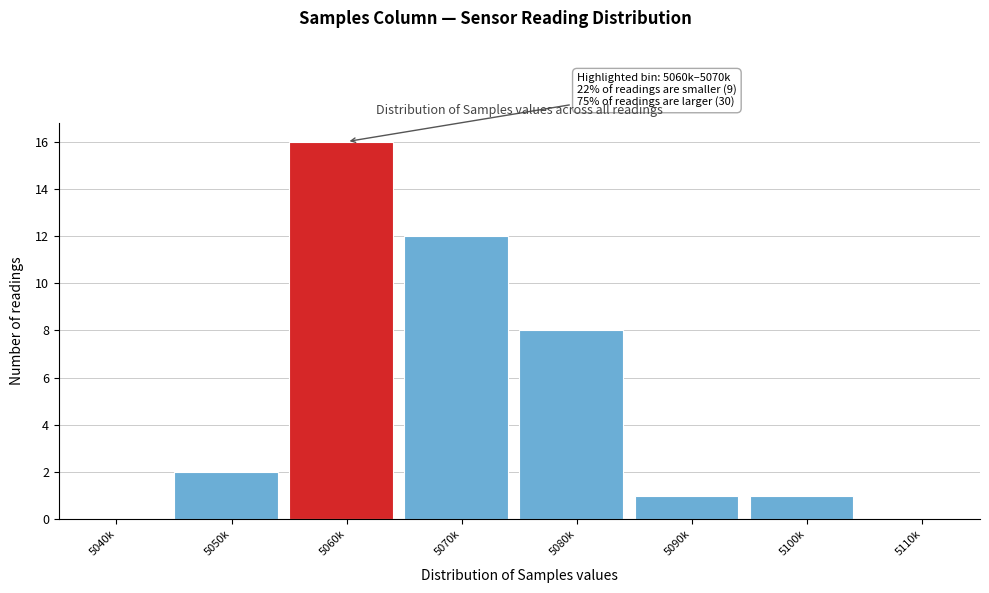

Reading left to right, what are all the values shown in this chart?

5040k=0	5050k=2	5060k=16	5070k=12	5080k=8	5090k=1	5100k=1	5110k=0